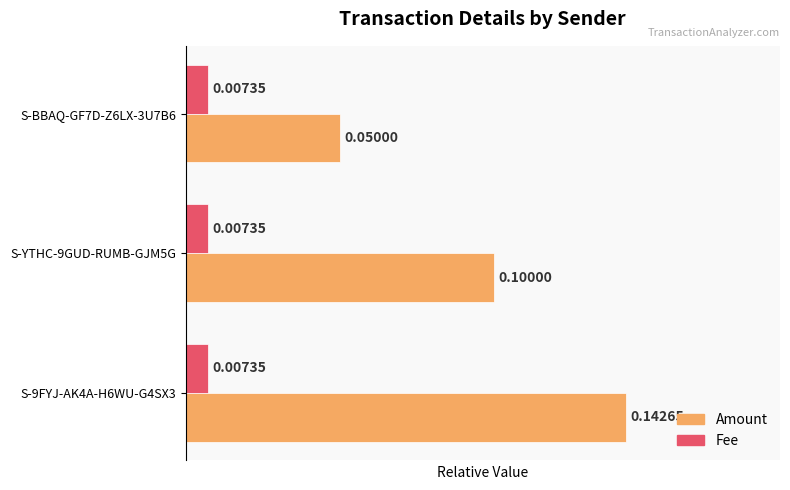

What is the difference between the highest and lowest values at S-BBAQ-GF7D-Z6LX-3U7B6?

0.3